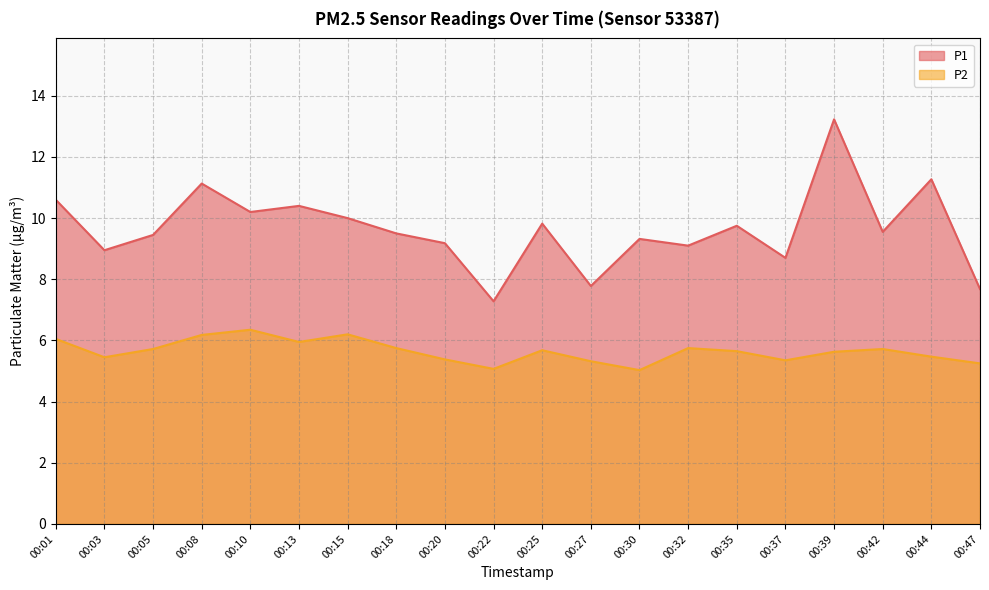

True or false: P2 and P1 intersect in this chart.

False